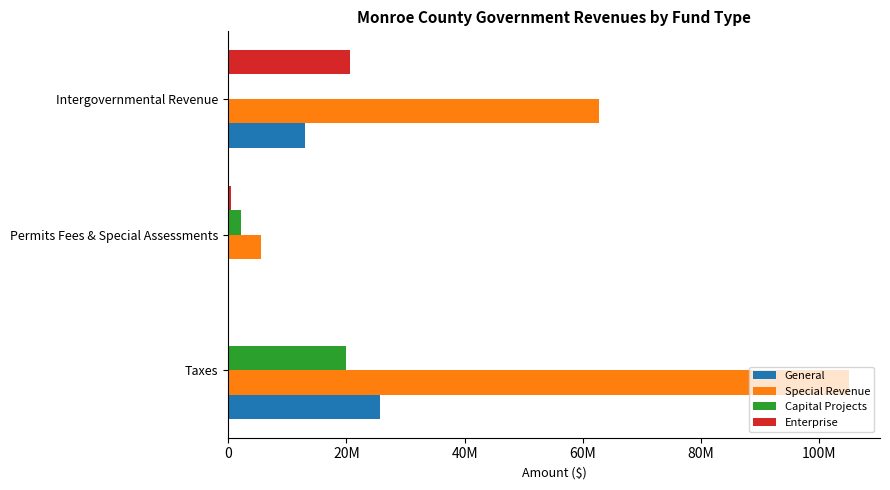

What are all the series names shown in the legend?

General, Special Revenue, Capital Projects, Enterprise